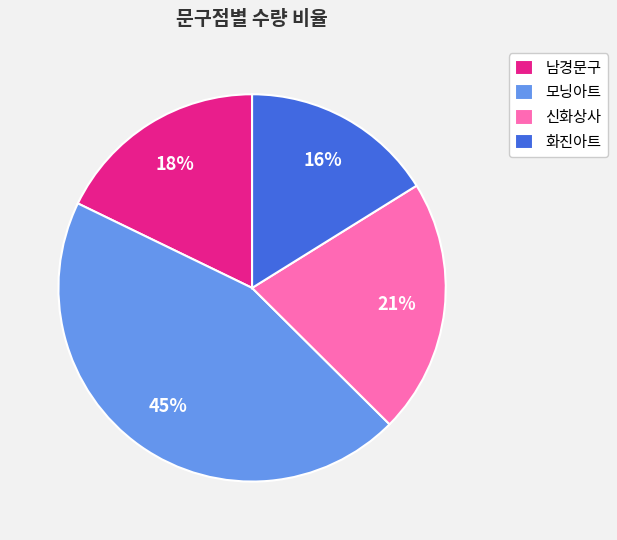

To the nearest percent, what is the combined percentage of 화진아트 and 신화상사?

37%